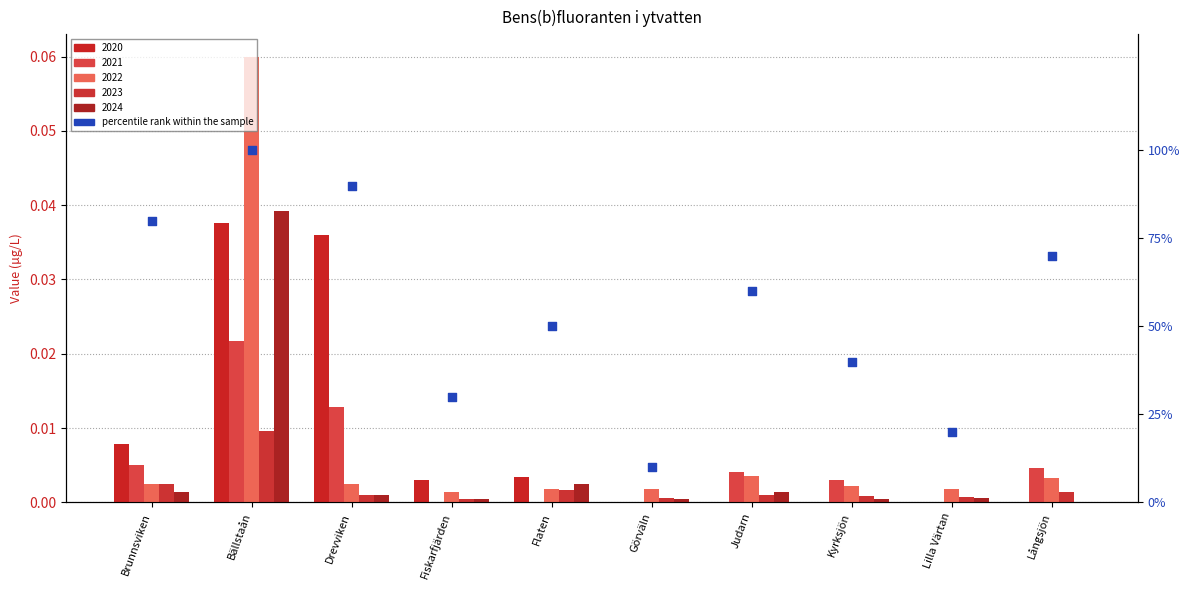

What is the change in value from Drevviken to Flaten?

-40